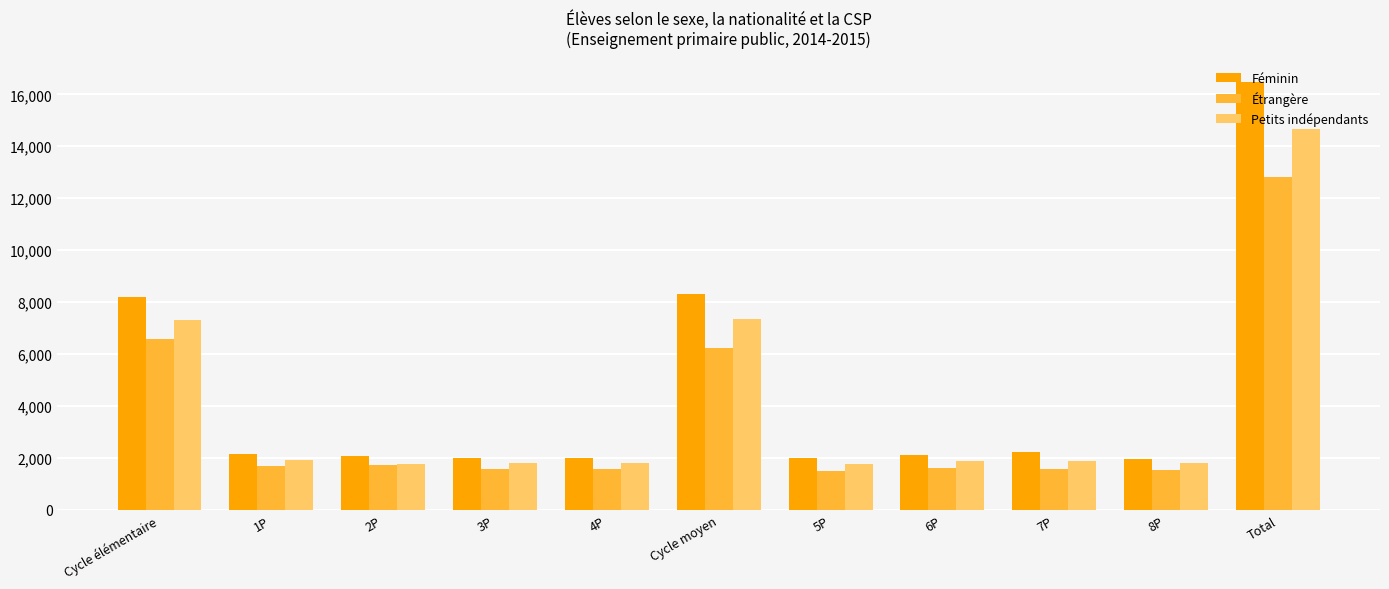

Is it true that Étrangère equals 8755 at Cycle moyen?

False